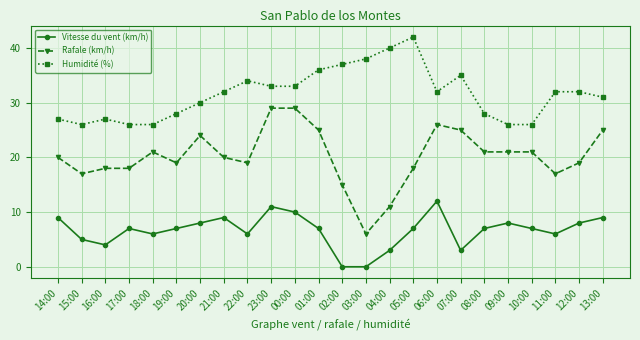

What value does the Humidité (%) series have at 10:00, to the nearest 10?

30